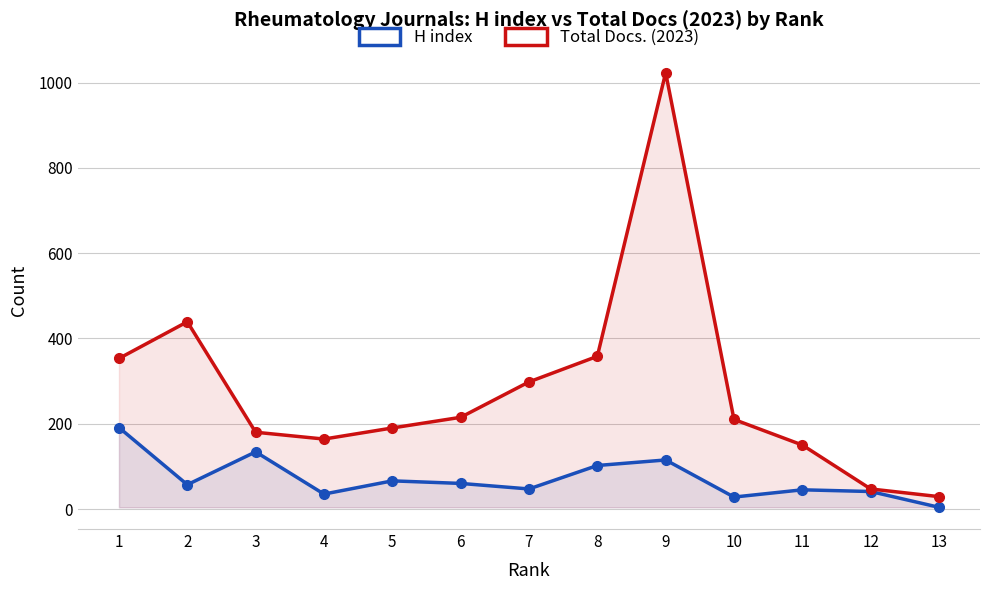

At which category does H index reach its first local peak?

3